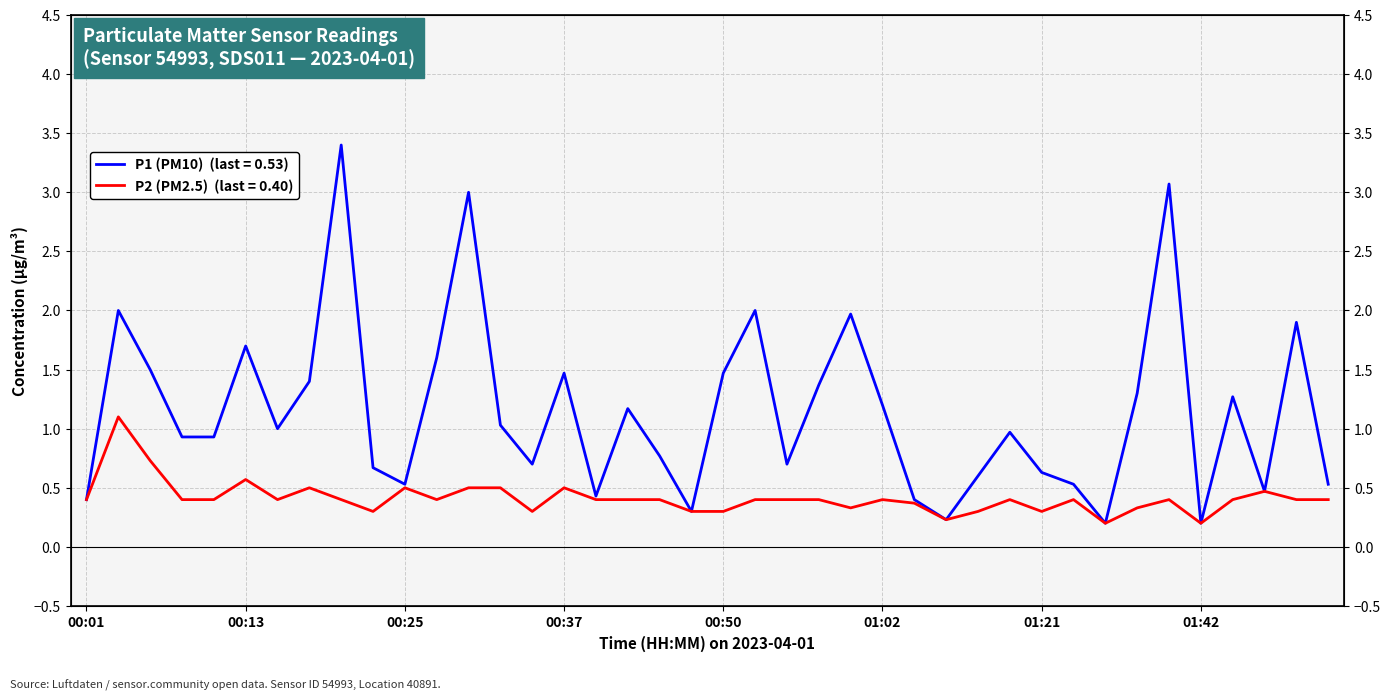

What is the label of the 5th point from the right?

01:42